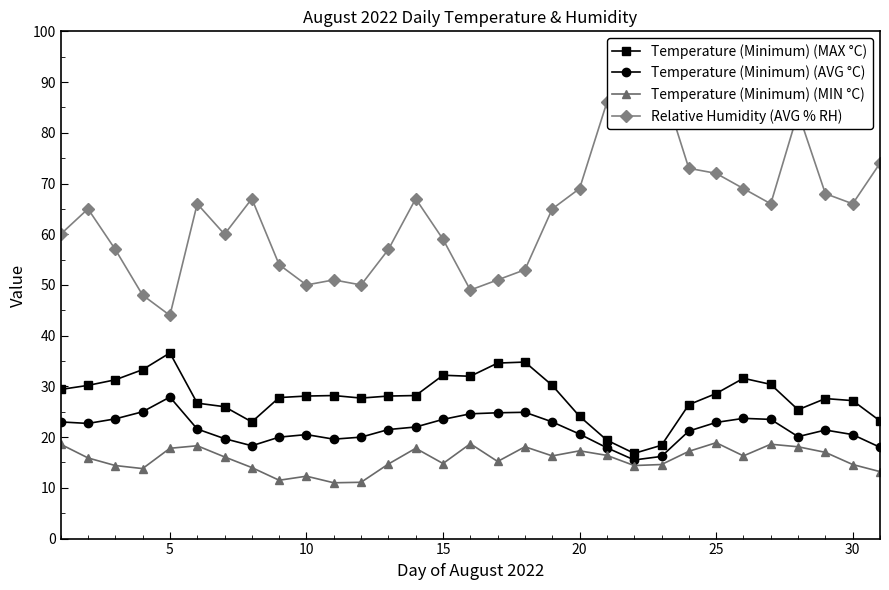

Reading left to right, extract all data points from this chart.

Temperature (Minimum) (MAX °C): 29.4	30.2	31.3	33.3	36.6	26.7	26.0	23.0	27.8	28.1	28.2	27.7	28.1	28.2	32.2	32.0	34.6	34.8	30.2	24.1	19.4	16.8	18.4	26.4	28.6	31.6	30.4	25.4	27.6	27.2	23.2
Temperature (Minimum) (AVG °C): 23.0	22.7	23.6	25.0	27.9	21.6	19.7	18.3	20.0	20.5	19.6	20.0	21.5	22.0	23.5	24.6	24.8	24.9	23.0	20.6	17.9	15.5	16.2	21.2	22.9	23.7	23.5	20.1	21.4	20.5	18.0
Temperature (Minimum) (MIN °C): 18.6	15.9	14.4	13.8	17.8	18.3	16.1	14.0	11.5	12.3	11.0	11.1	14.7	17.8	14.8	18.7	15.2	18.1	16.3	17.3	16.4	14.4	14.6	17.2	18.9	16.3	18.6	18.1	17.0	14.6	13.2
Relative Humidity (AVG % RH): 60.0	65.0	57.0	48.0	44.0	66.0	60.0	67.0	54.0	50.0	51.0	50.0	57.0	67.0	59.0	49.0	51.0	53.0	65.0	69.0	86.0	93.0	90.0	73.0	72.0	69.0	66.0	84.0	68.0	66.0	74.0